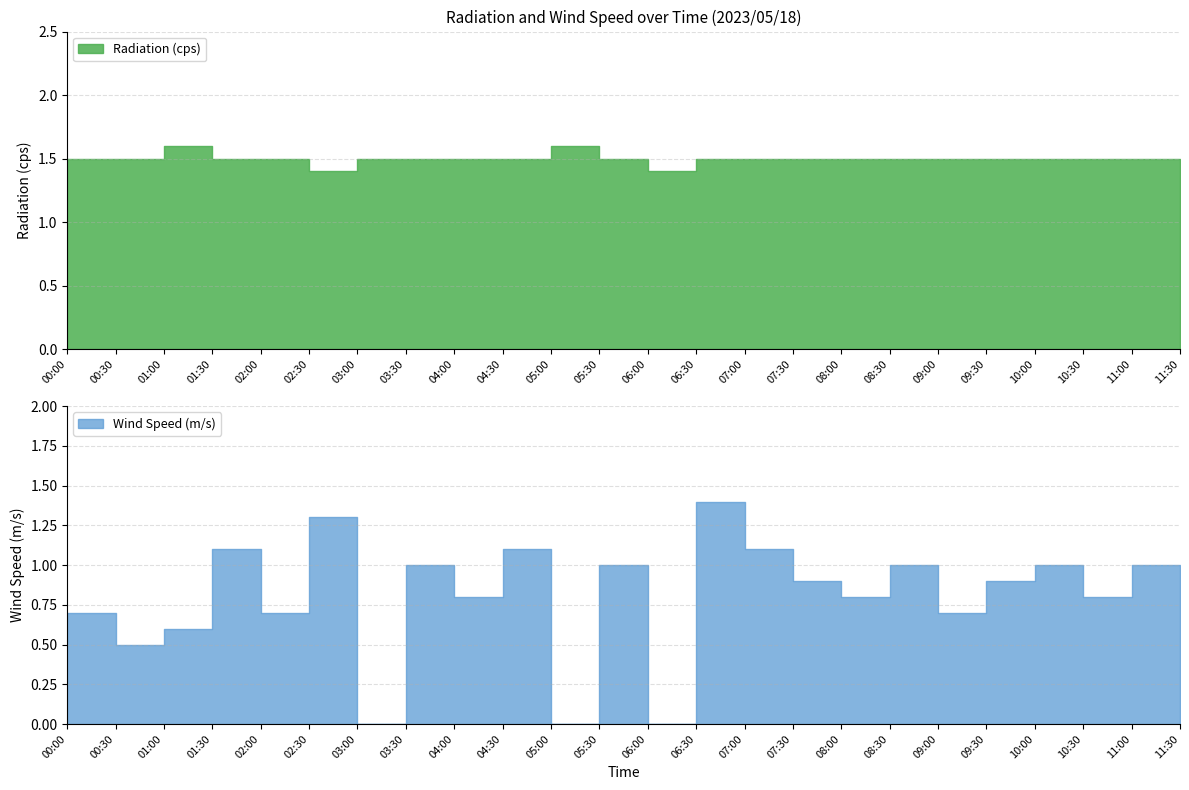

True or false: Radiation (cps) and Wind Speed (m/s) cross at least once.

False